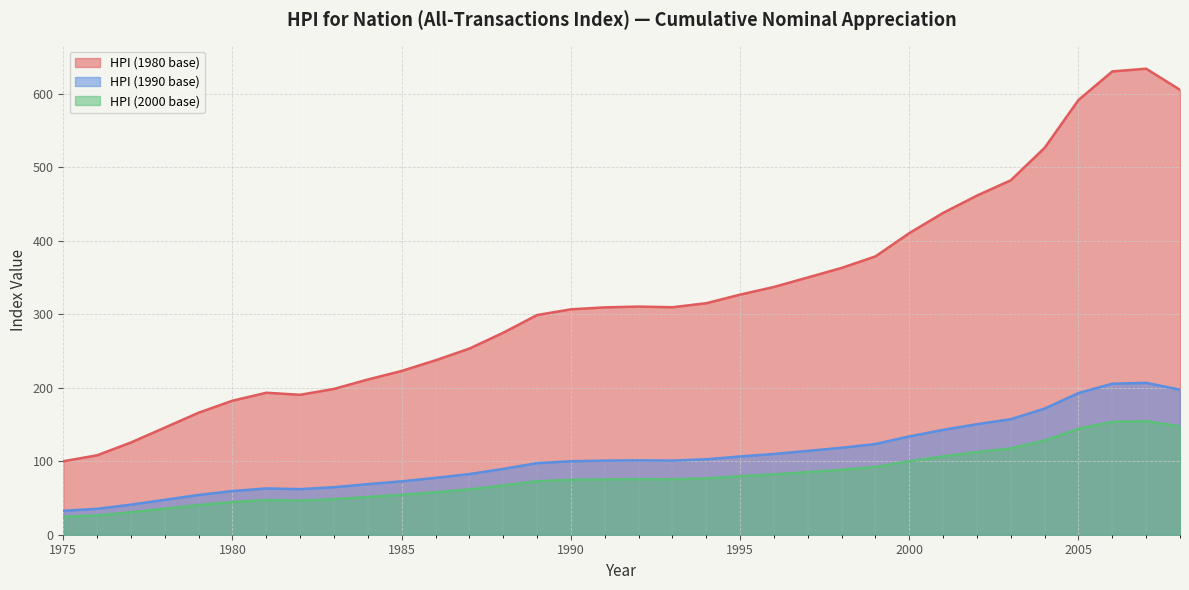

The HPI (1980 base) series shows 299.0 at 1989. True or false?

True